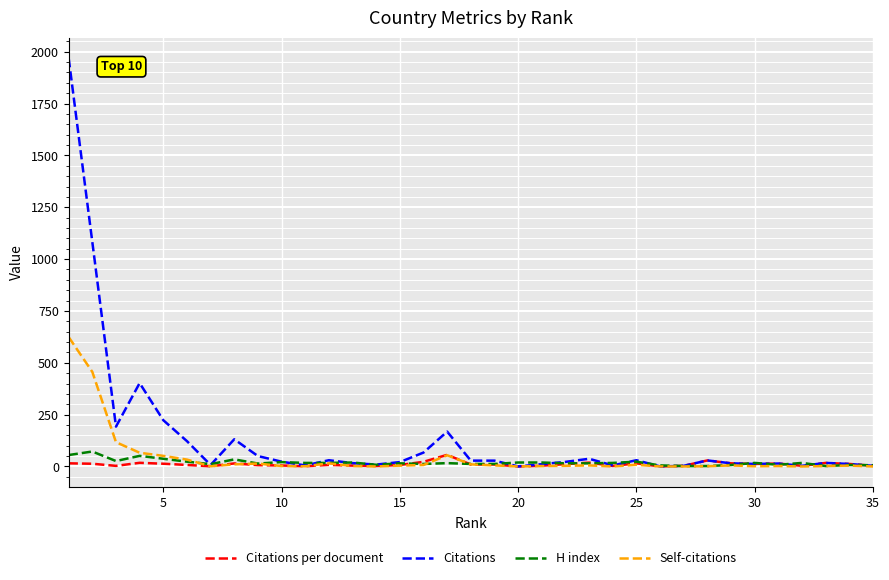

Which series has the widest spread of values?

Citations